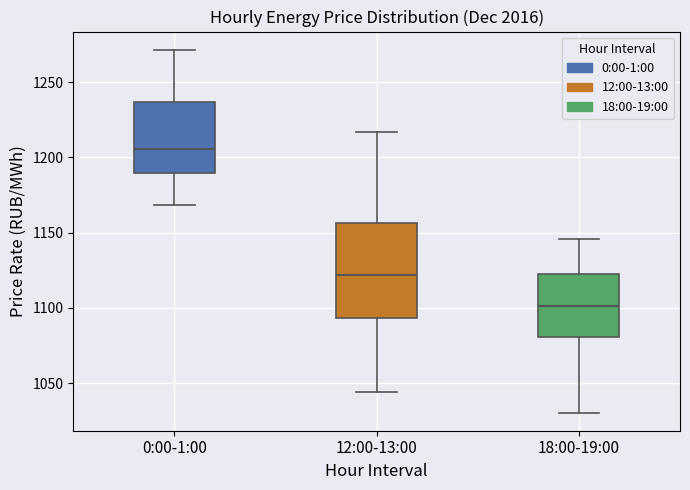

Reading left to right, transcribe this box plot: for each box, give where its median line is, the range the box spans, and where its two whiskers end, as read against the y-axis. The values are not printed on the chart, so give them approximately, as read against the axis.

0:00-1:00: median 1205, box 1190 to 1235, whiskers 1170 to 1270
12:00-13:00: median 1120, box 1095 to 1155, whiskers 1045 to 1215
18:00-19:00: median 1100, box 1080 to 1125, whiskers 1030 to 1145